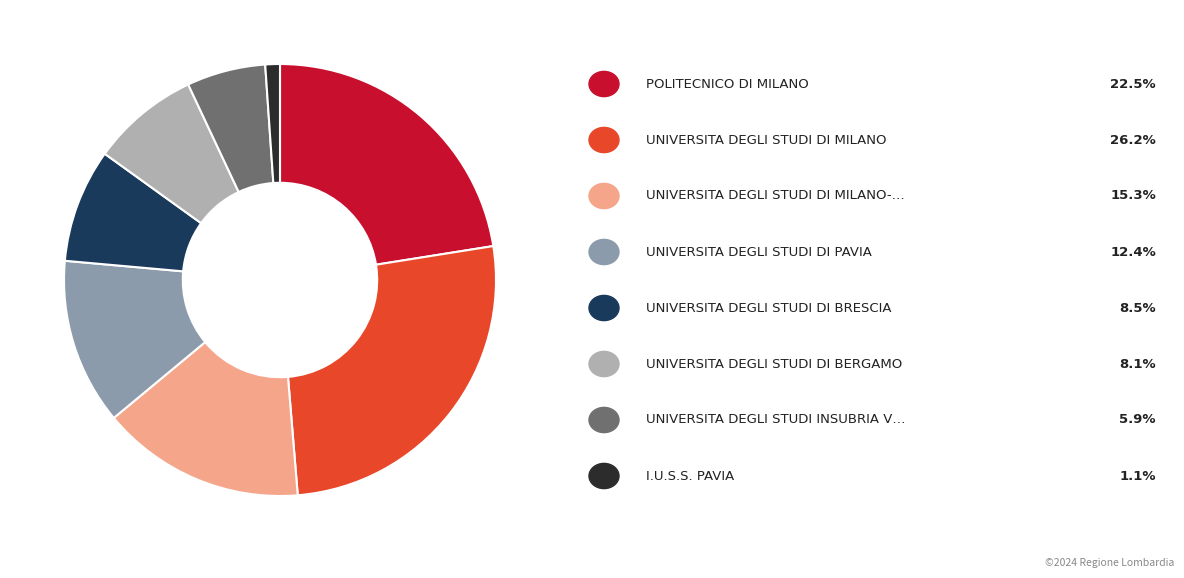

Is there a majority slice in this chart?

No